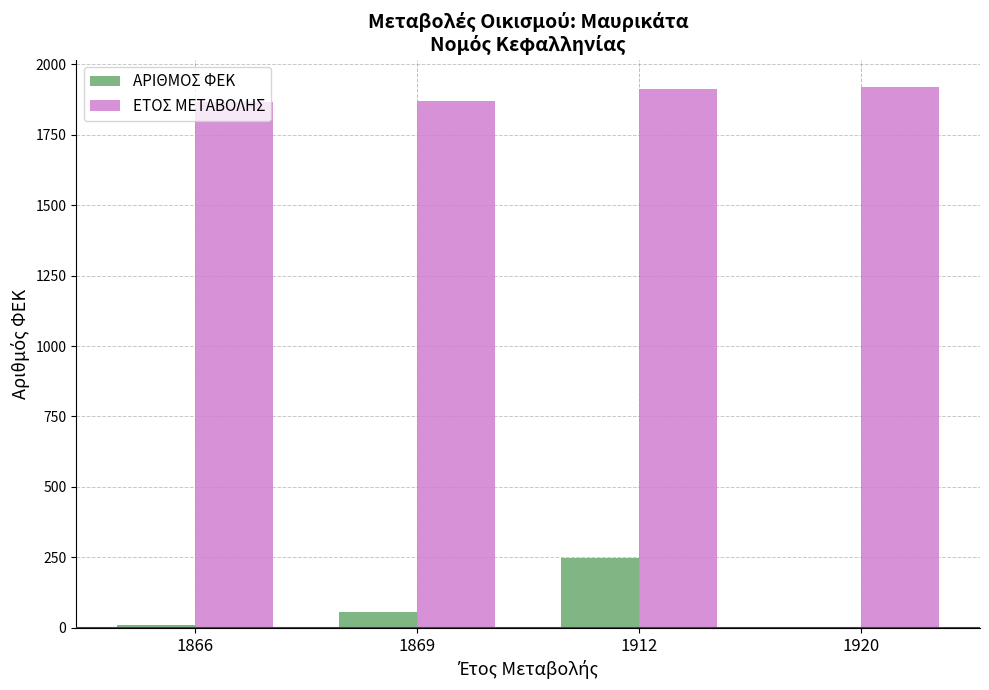

How many distinct data groups are displayed?

2